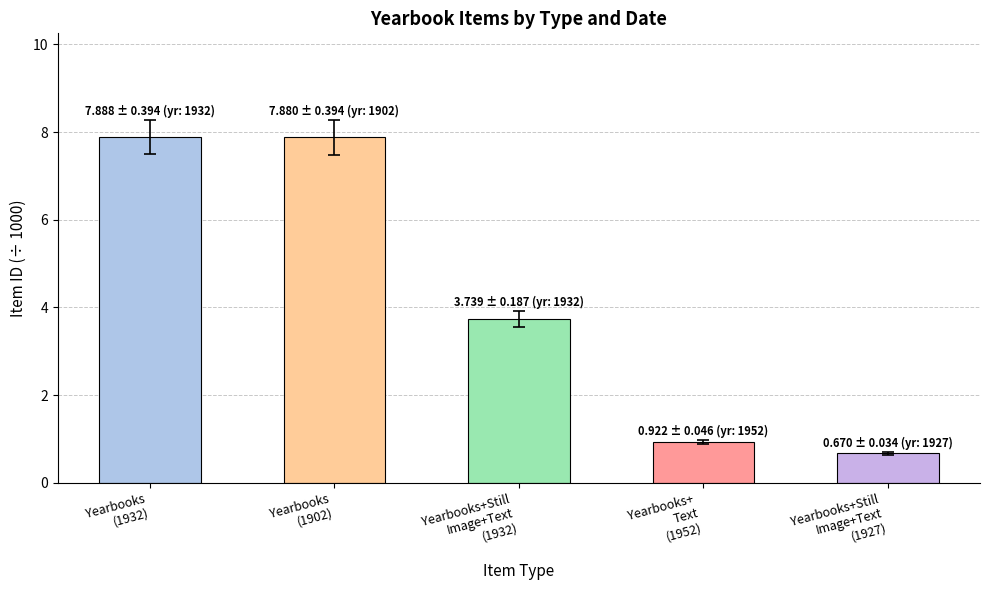

What is the difference between the second highest and minimum values?

7.2